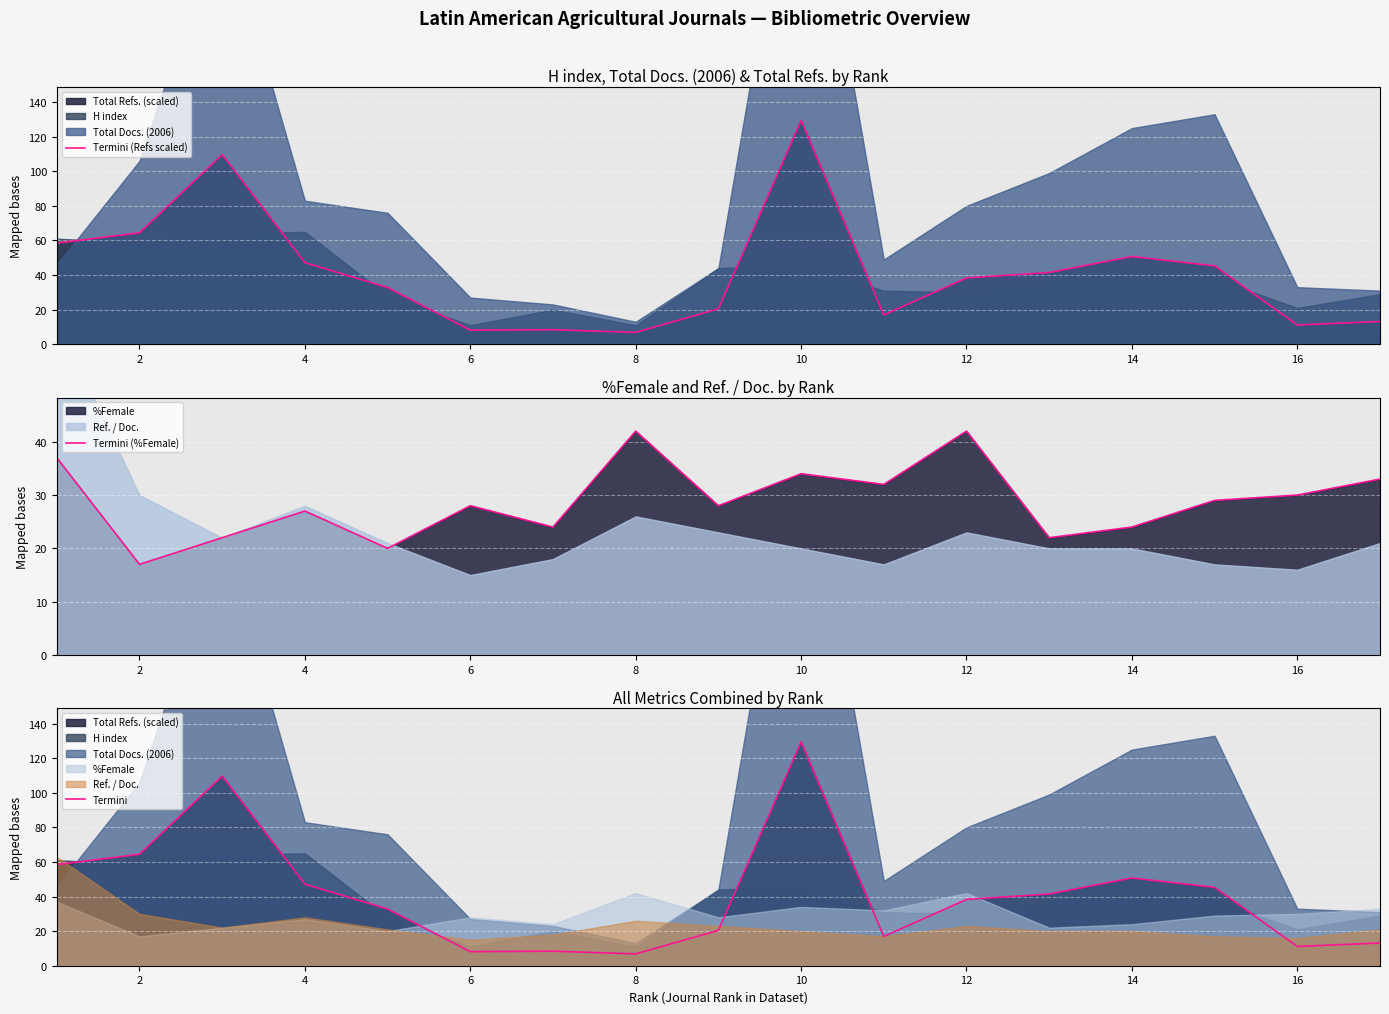

At how many categories does at least one series exceed 72?

2